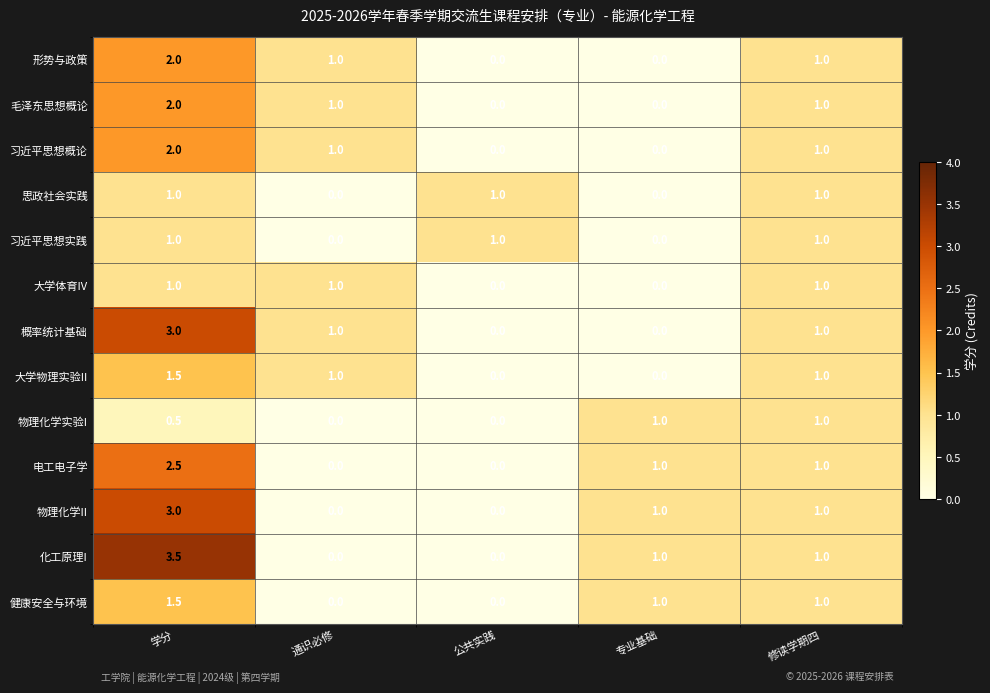

What is the difference between the maximum and second lowest values in the 健康安全与环境 series?

1.5